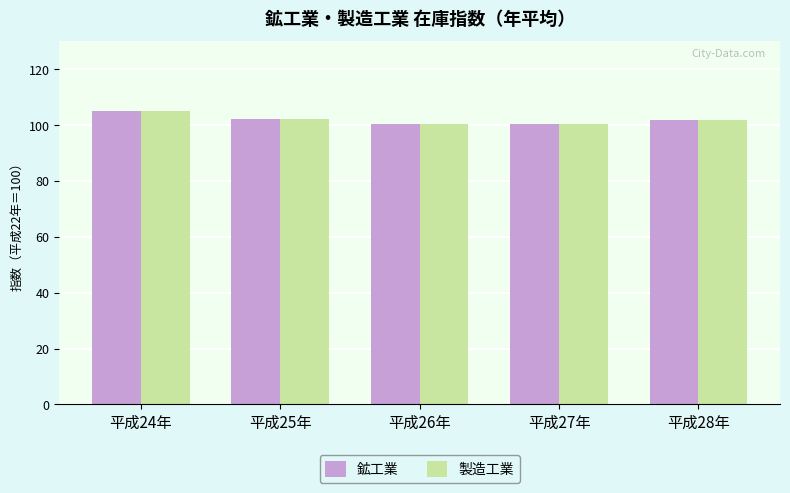

How many values in the 鉱工業 series exceed 101?

3